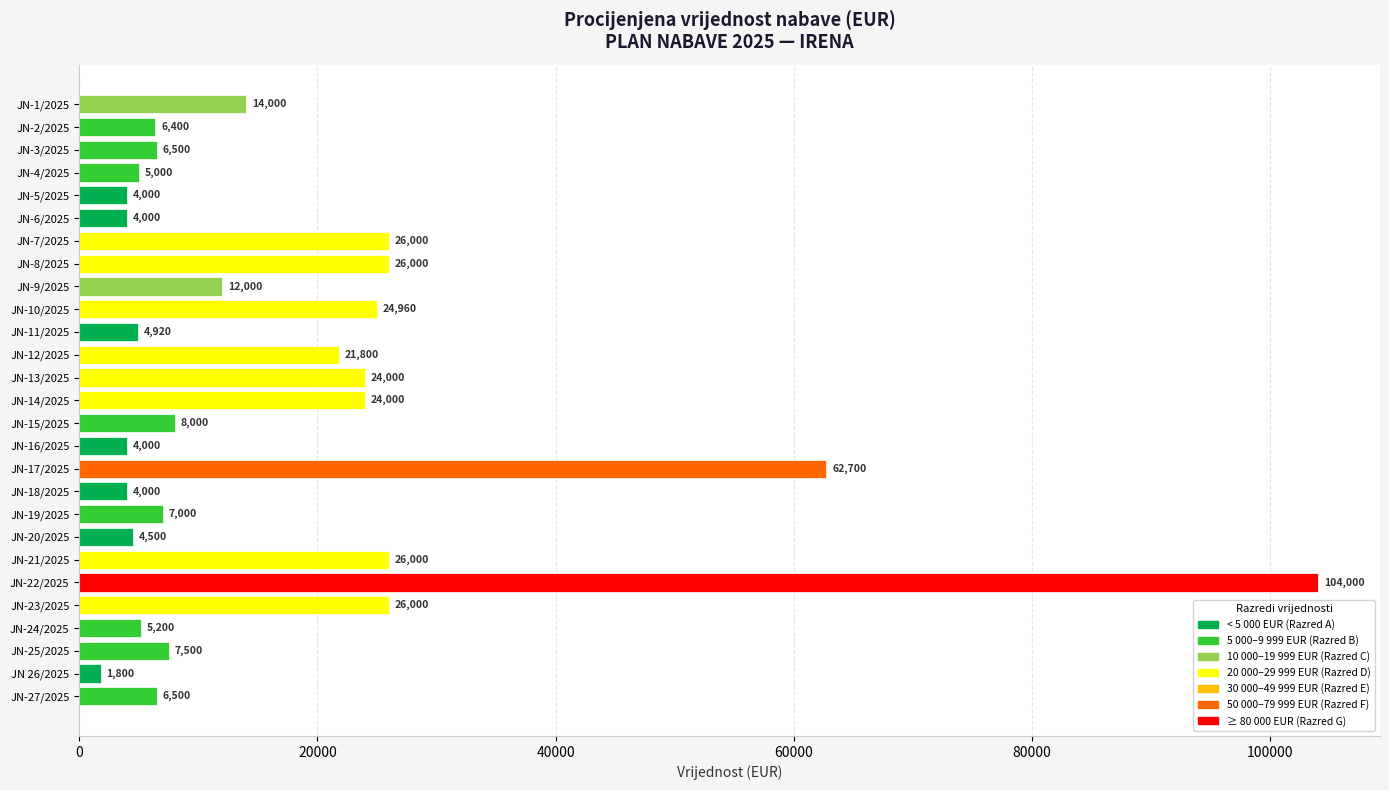

What is the label of the 1st bar from the bottom?

JN-27/2025